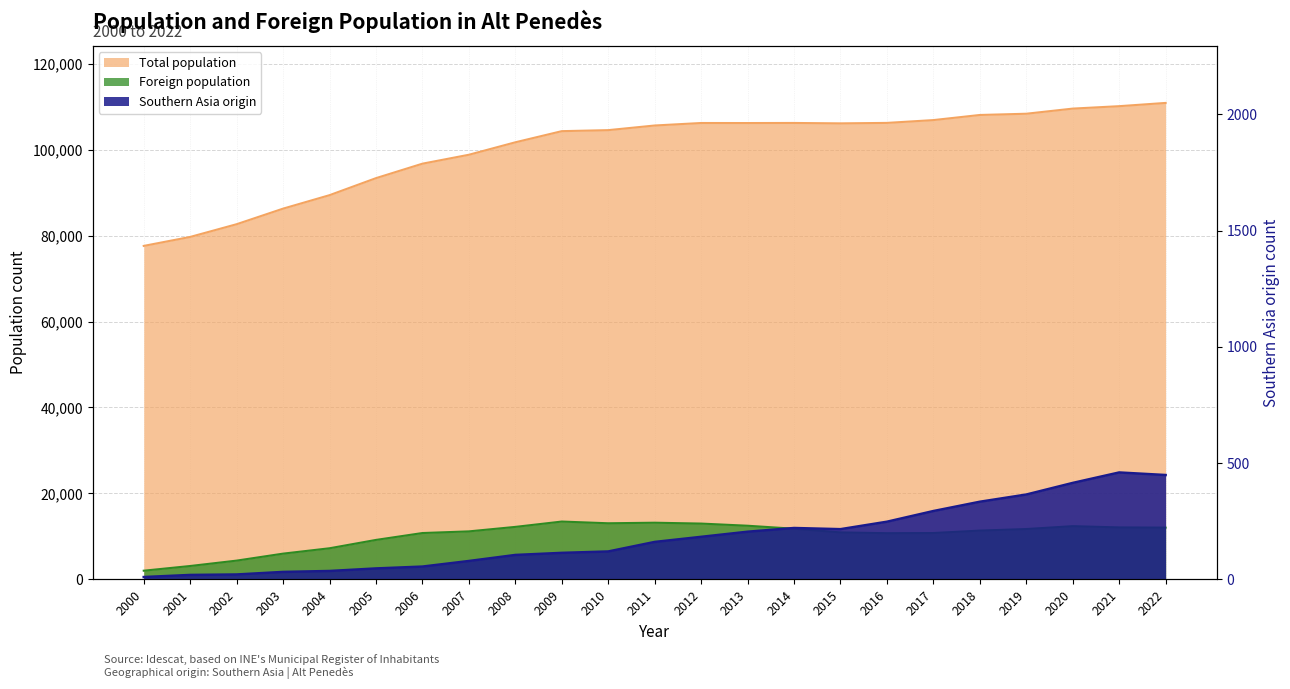

What is the approximate value of Total population at 2008, to the nearest 10?

101760